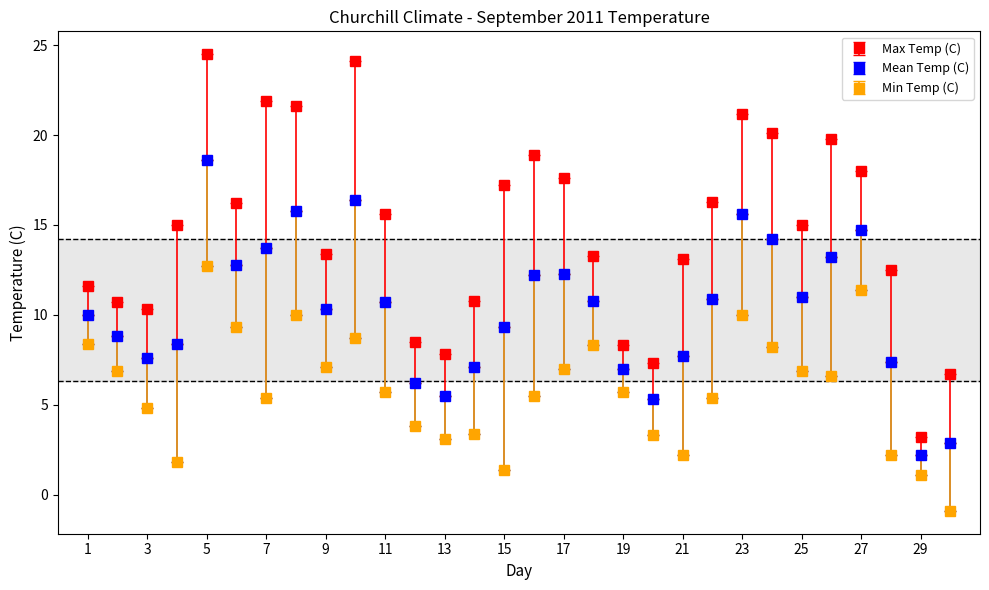

What are all the series names shown in the legend?

Max Temp (C), Mean Temp (C), Min Temp (C)